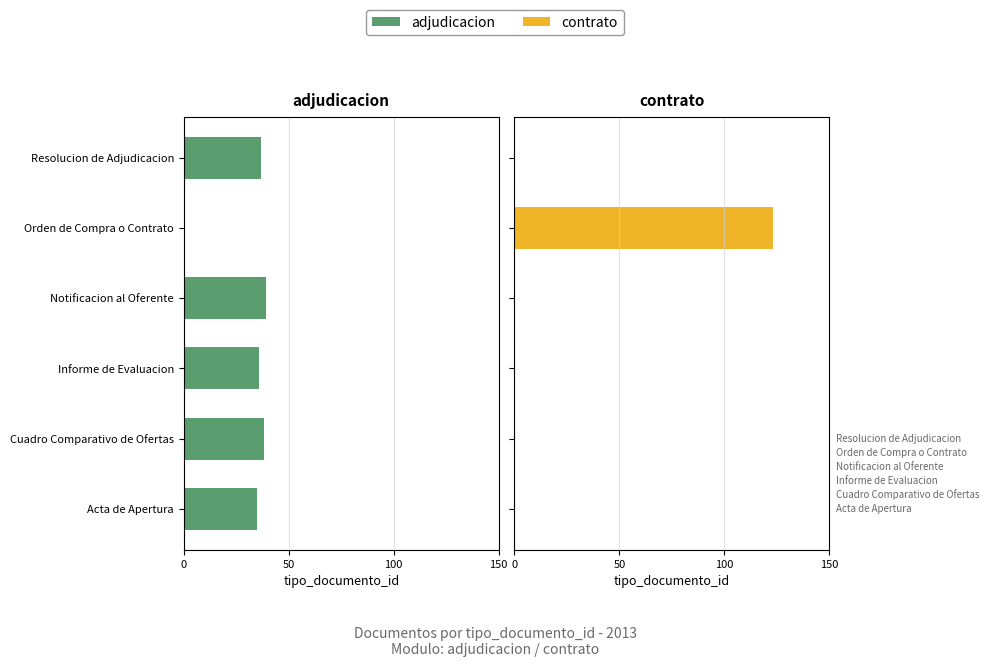

At how many categories does at least one series exceed 120?

1